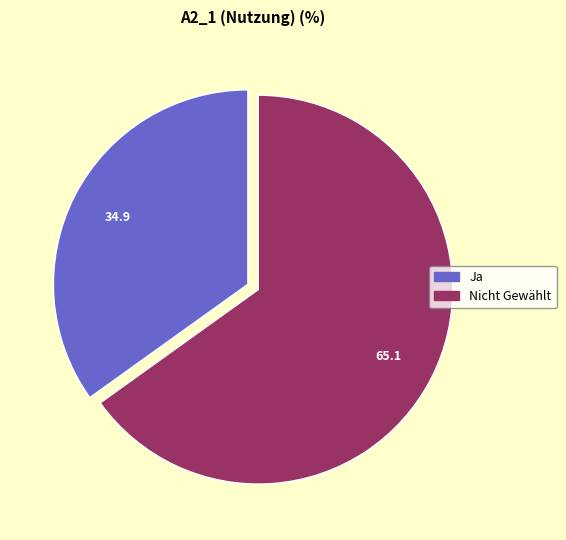

True or false: Nicht Gewählt accounts for 35% of the total.

False